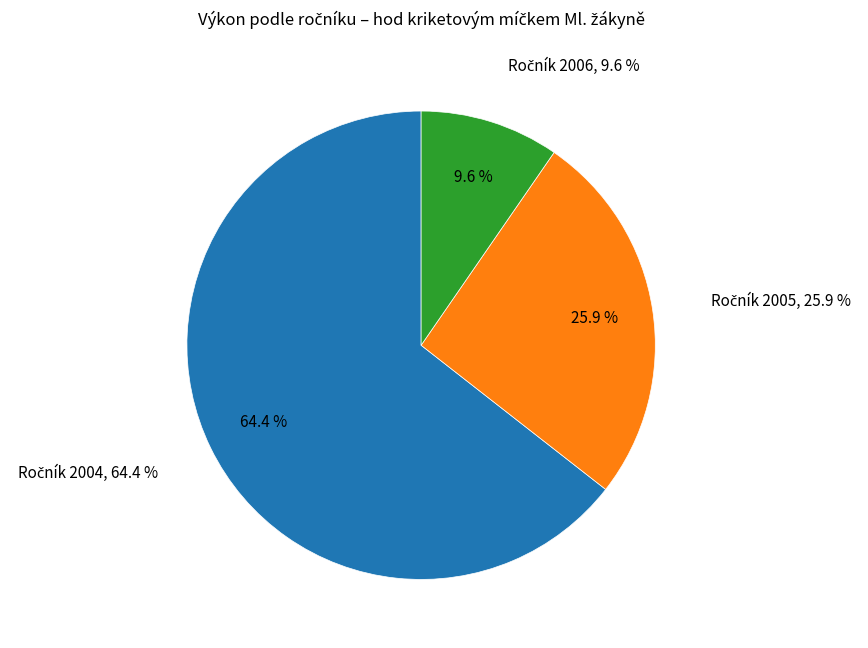

Is 17 the majority of the pie?

No